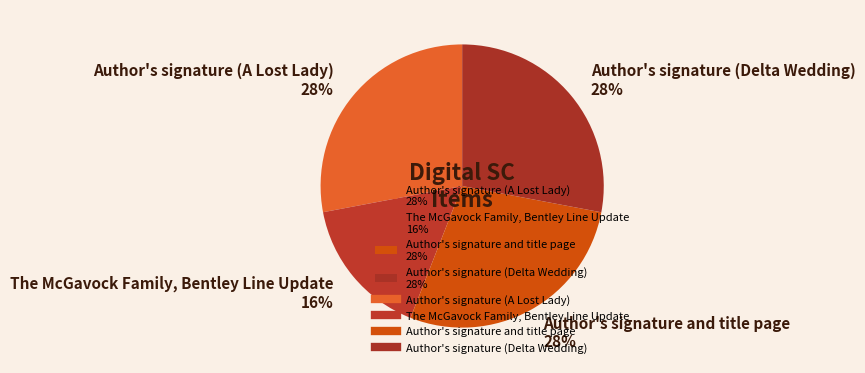

How many segments does this pie chart have?

4